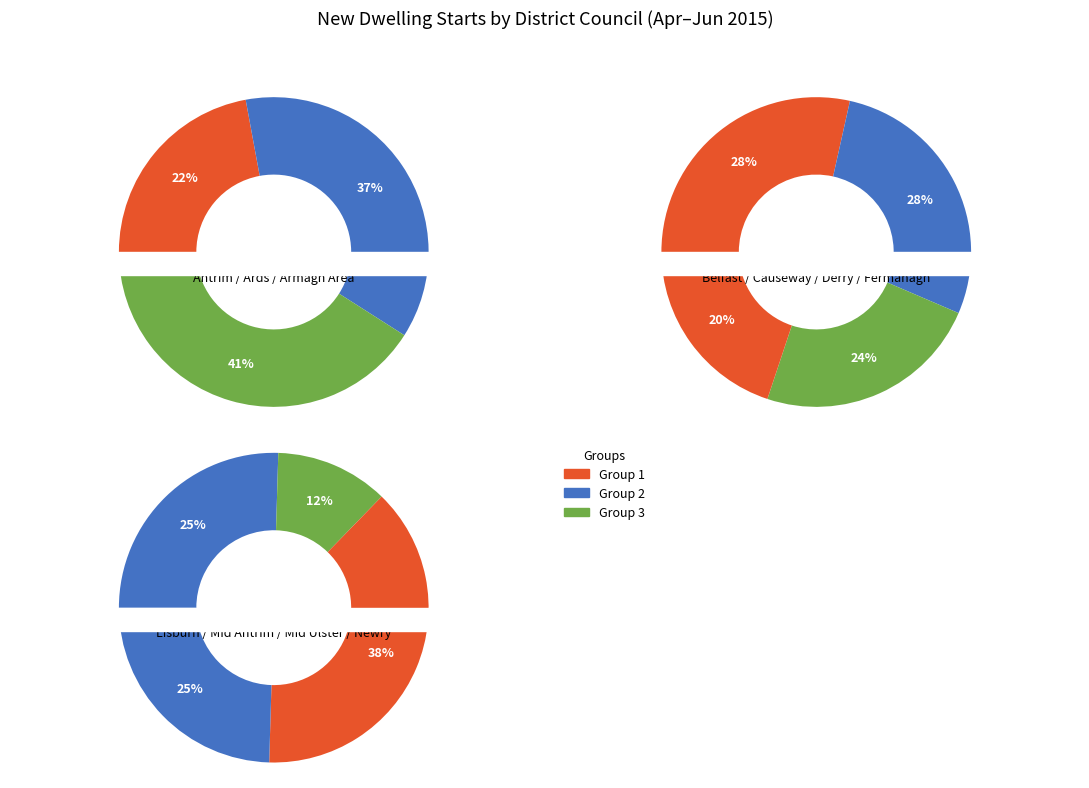

Does Causeway Coast and Glens account for over 50% of the chart?

No